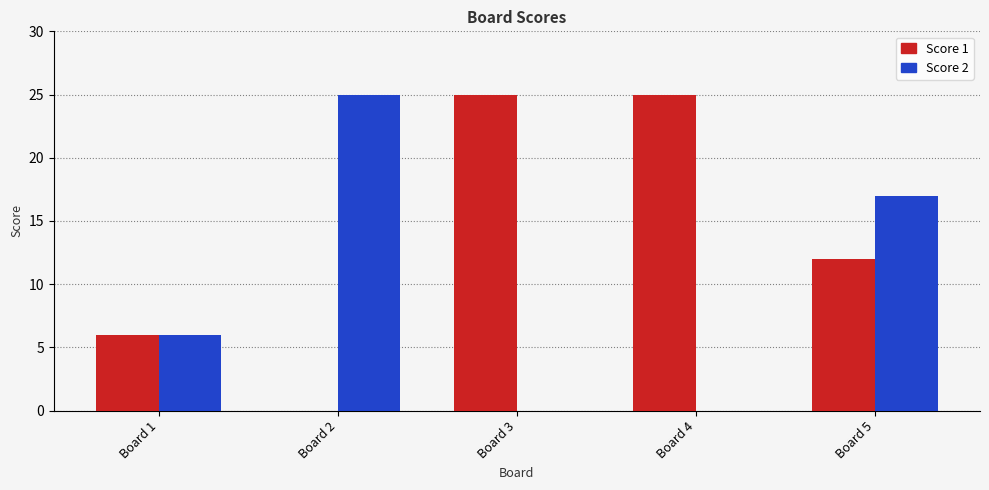

The Score 1 series shows 10 at Board 2. True or false?

False